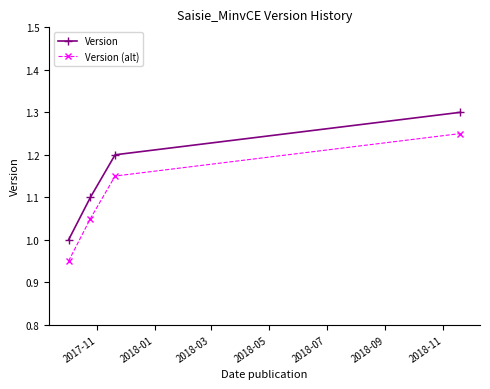

True or false: Version has more than 0 interior local peaks.

False